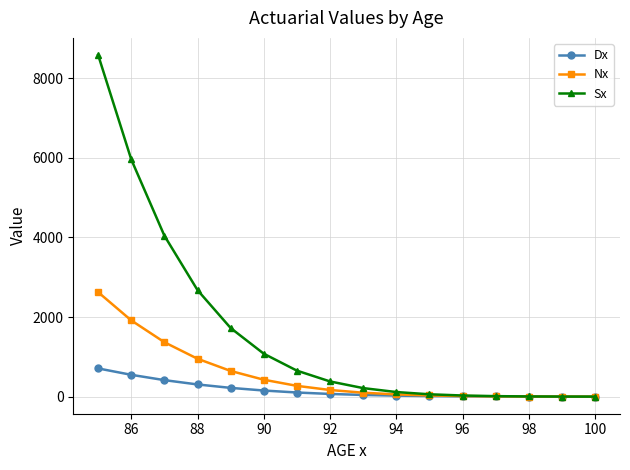

List the series in order of their peak value, lowest first.

Dx, Nx, Sx